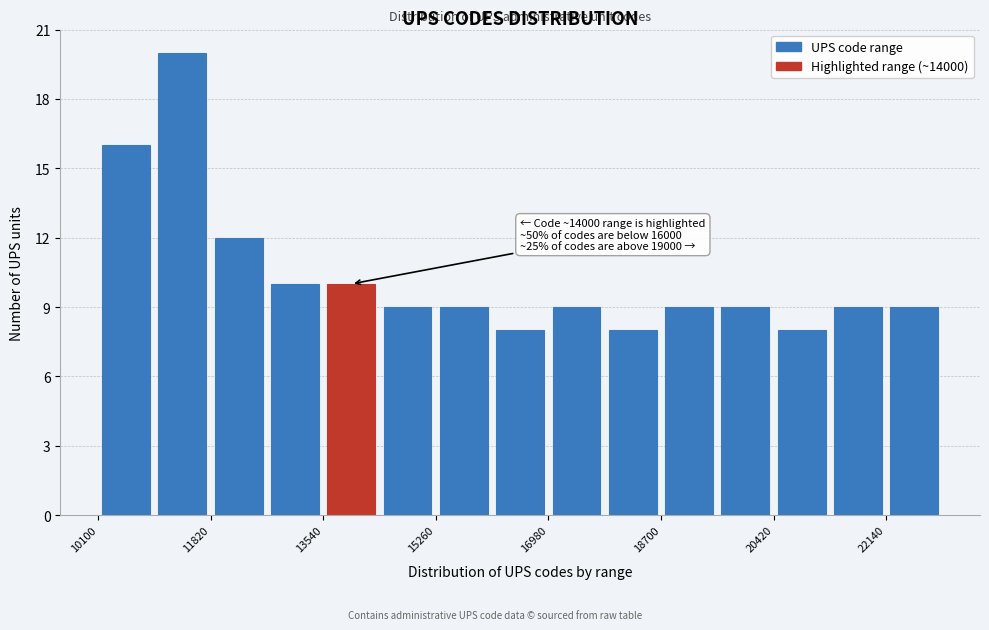

Which range on the x-axis has the tallest bar?

10960 to 11820